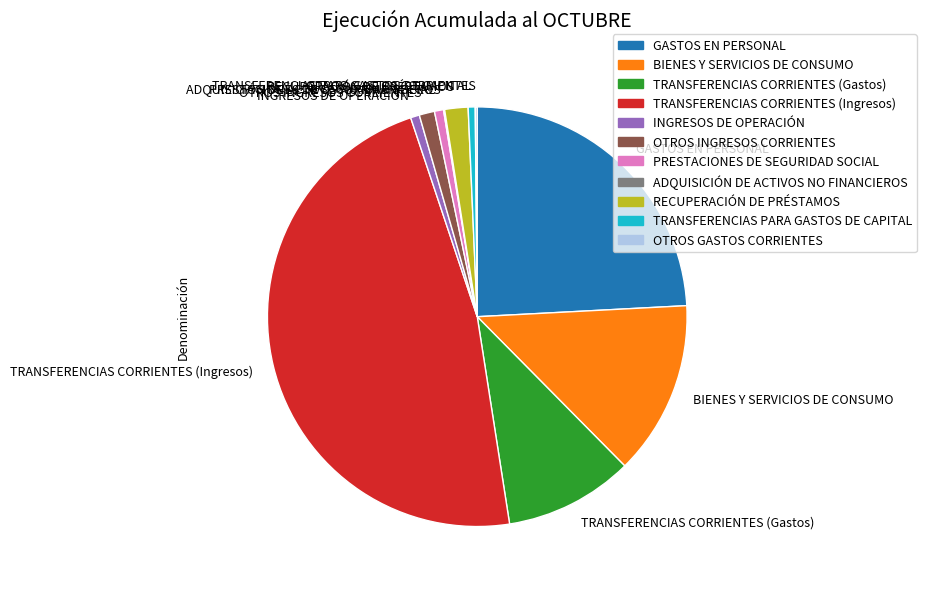

Approximately how many times larger is the value at RECUPERACIÓN DE PRÉSTAMOS compared to PRESTACIONES DE SEGURIDAD SOCIAL?

2.6